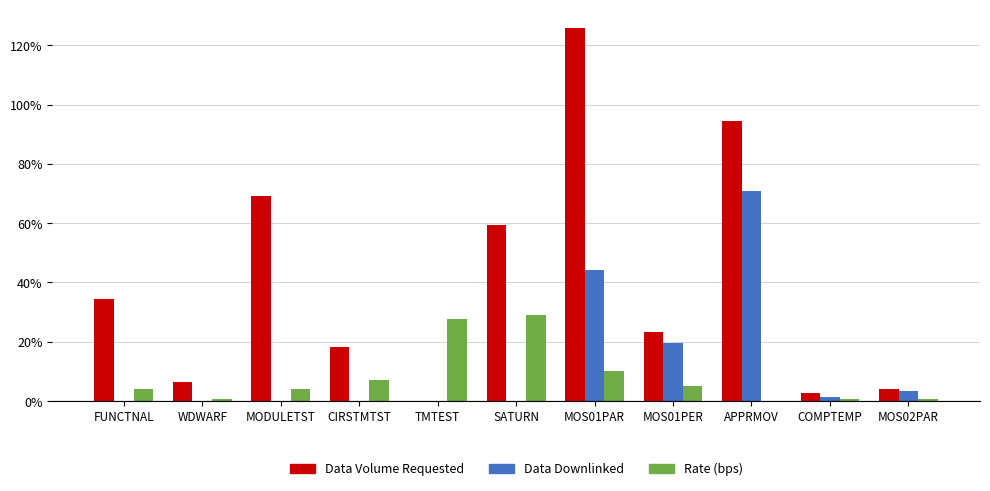

True or false: Rate (bps, /10000) has a value of 0.4 at CIRSTMTST.

False